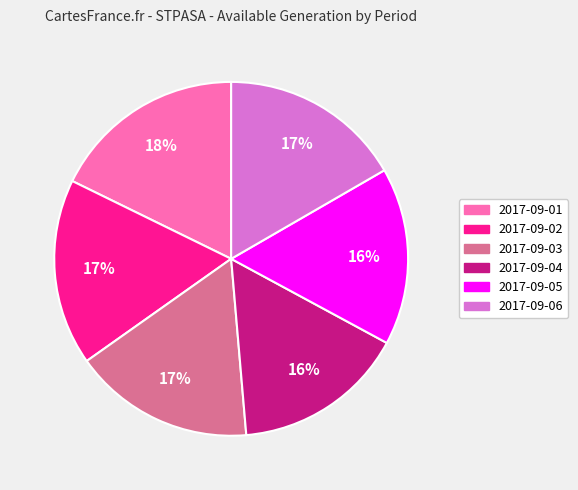

The 2017-09-06 slice represents 30% of the pie. True or false?

False